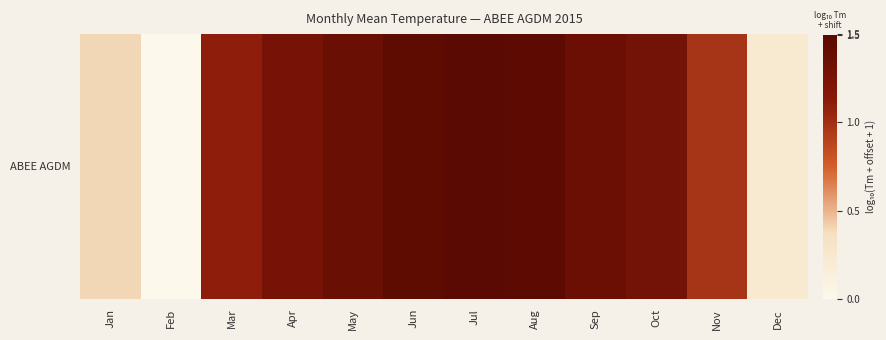

What is the average value?

1.0